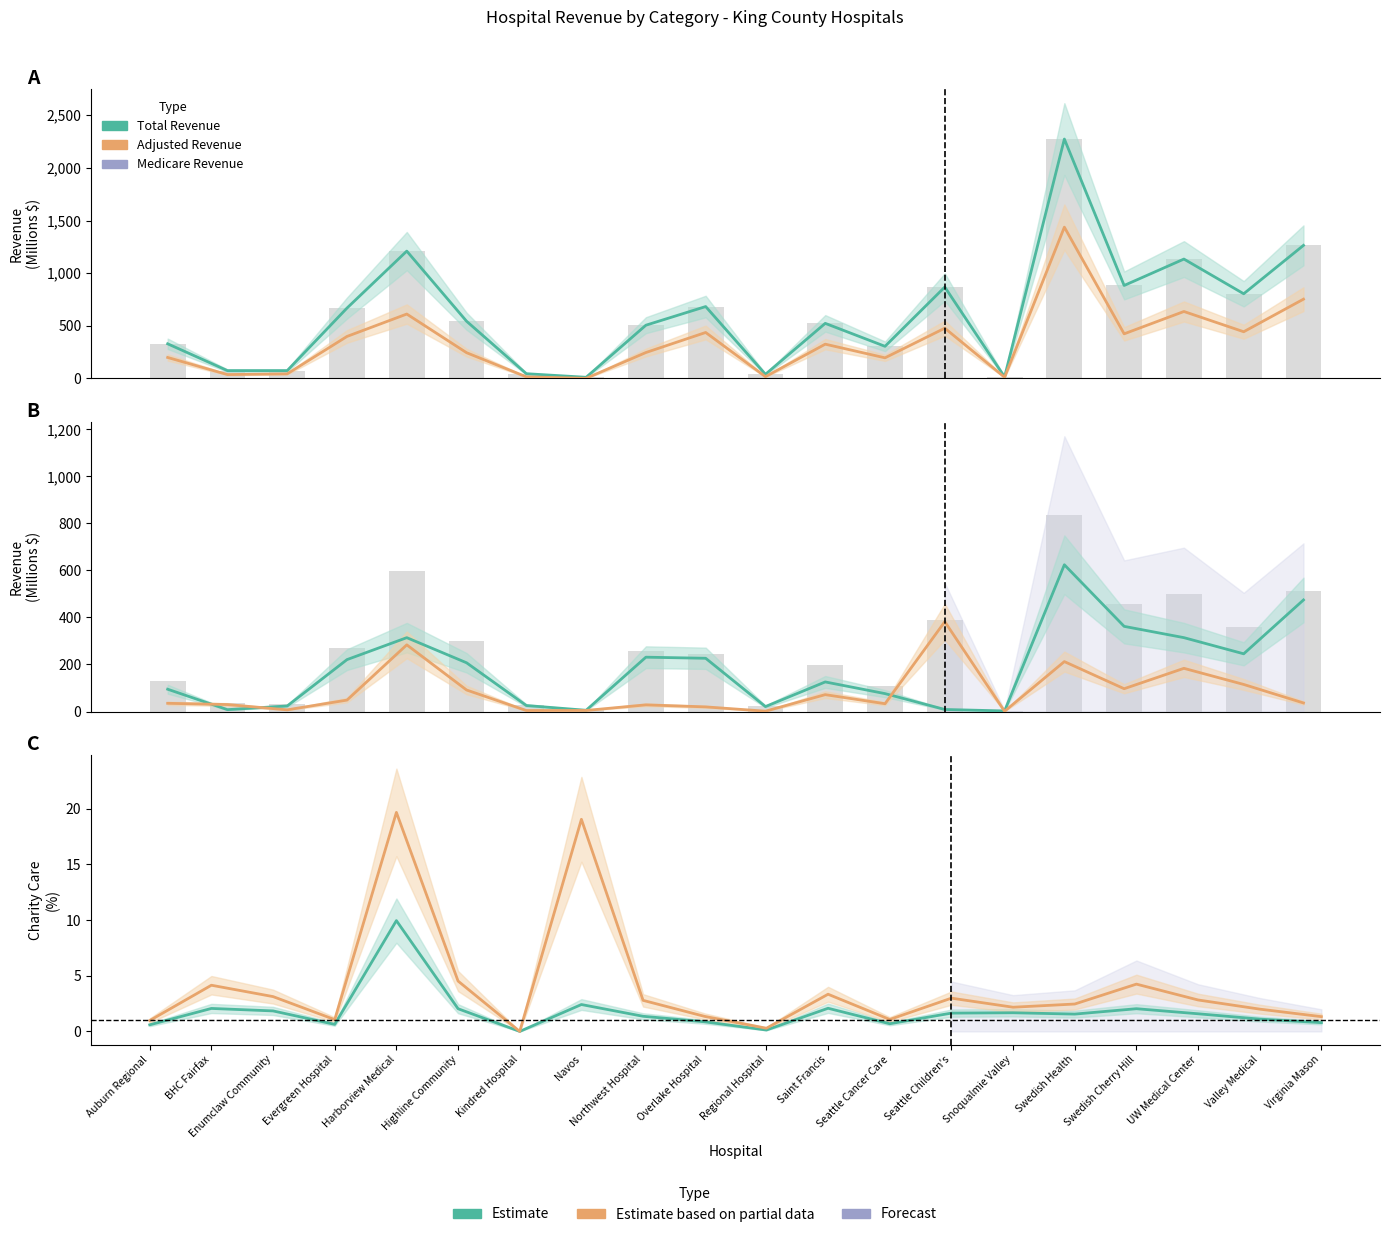

Which category has the lowest value in the Medical Assistance Revenue series?

Snoqualmie Valley